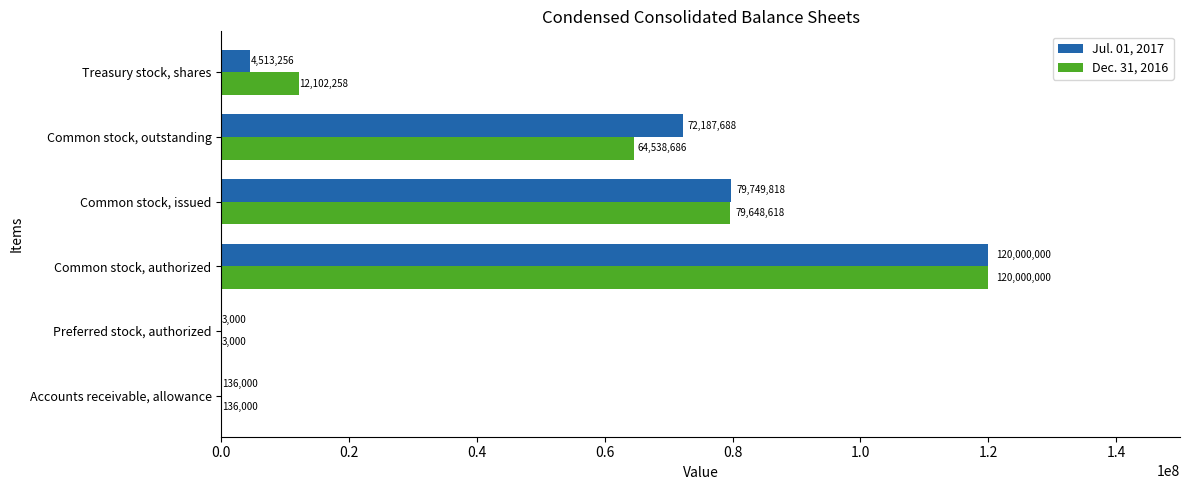

At which category is the sum across all series the highest?

Common stock, authorized